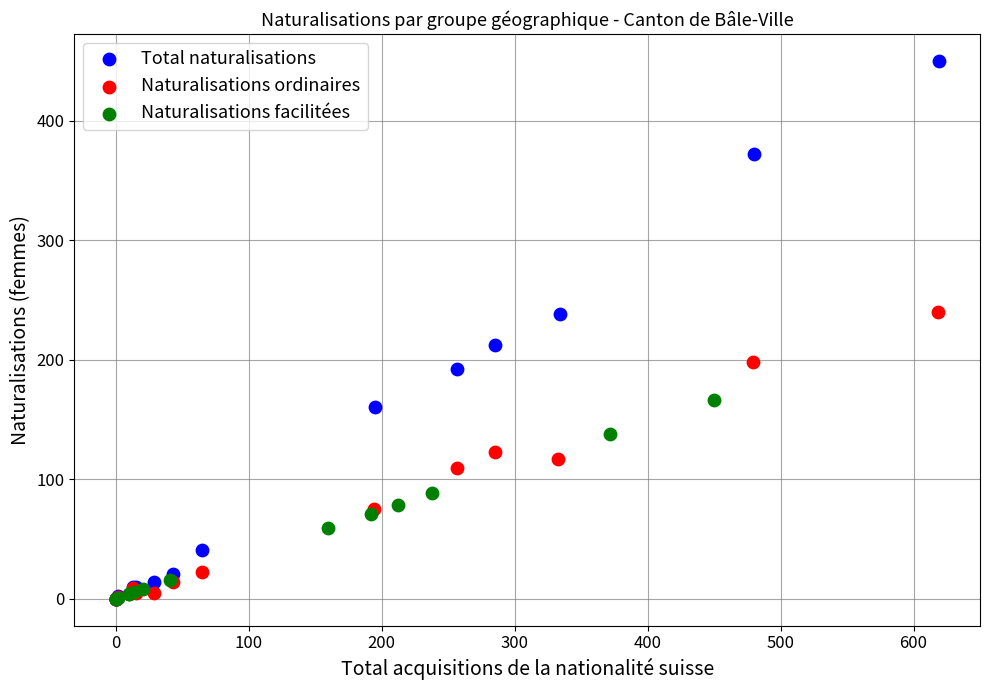

Which series has the largest Y range (max minus min)?

Total naturalisations